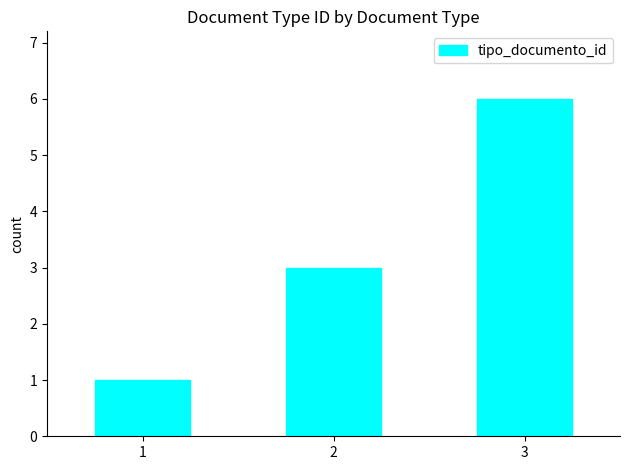

What is the maximum value shown in the chart?

6